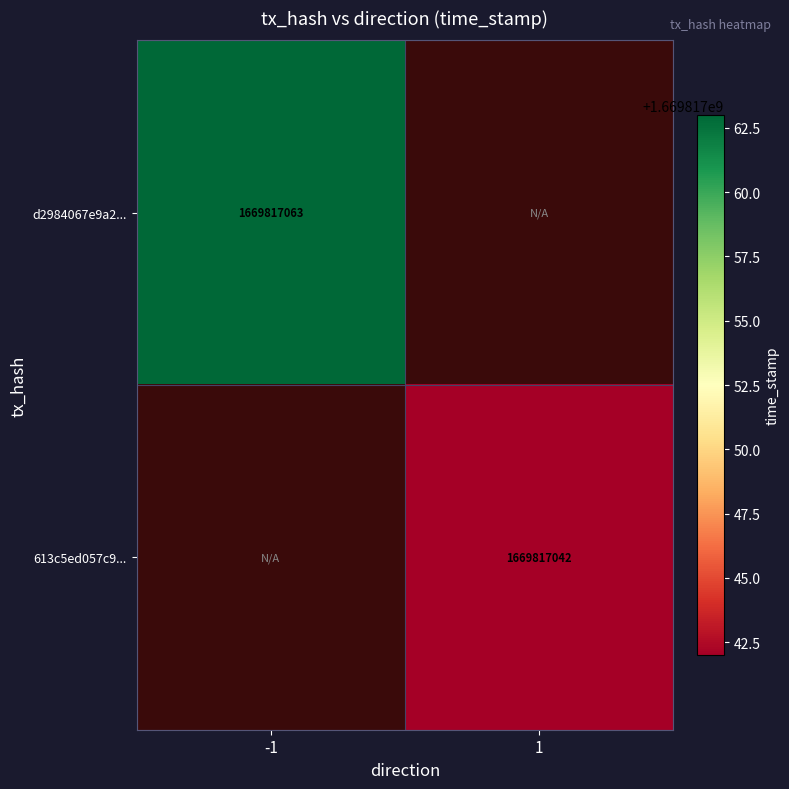

How many data points does each series have?

2